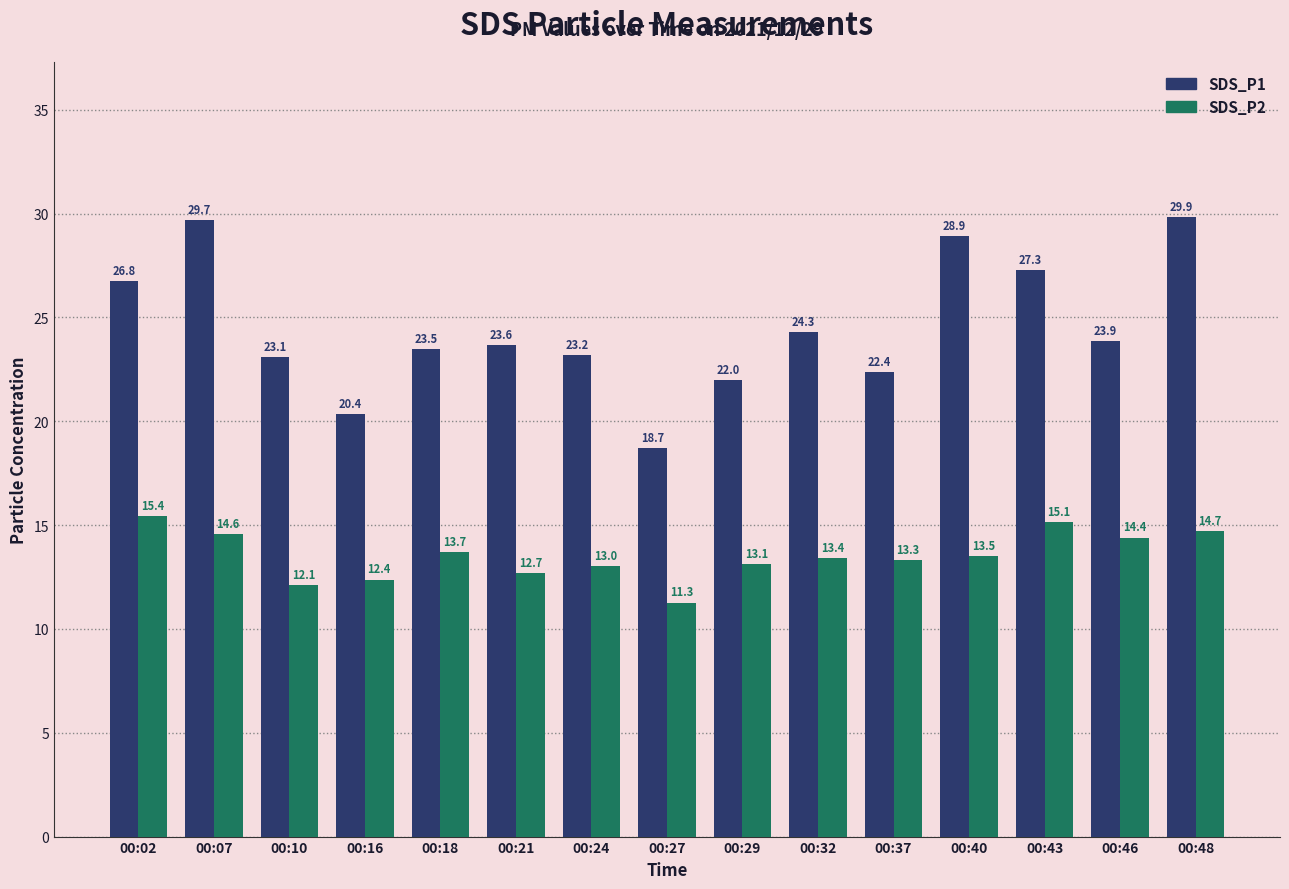

How many data points in SDS_P2 are above 13?

11